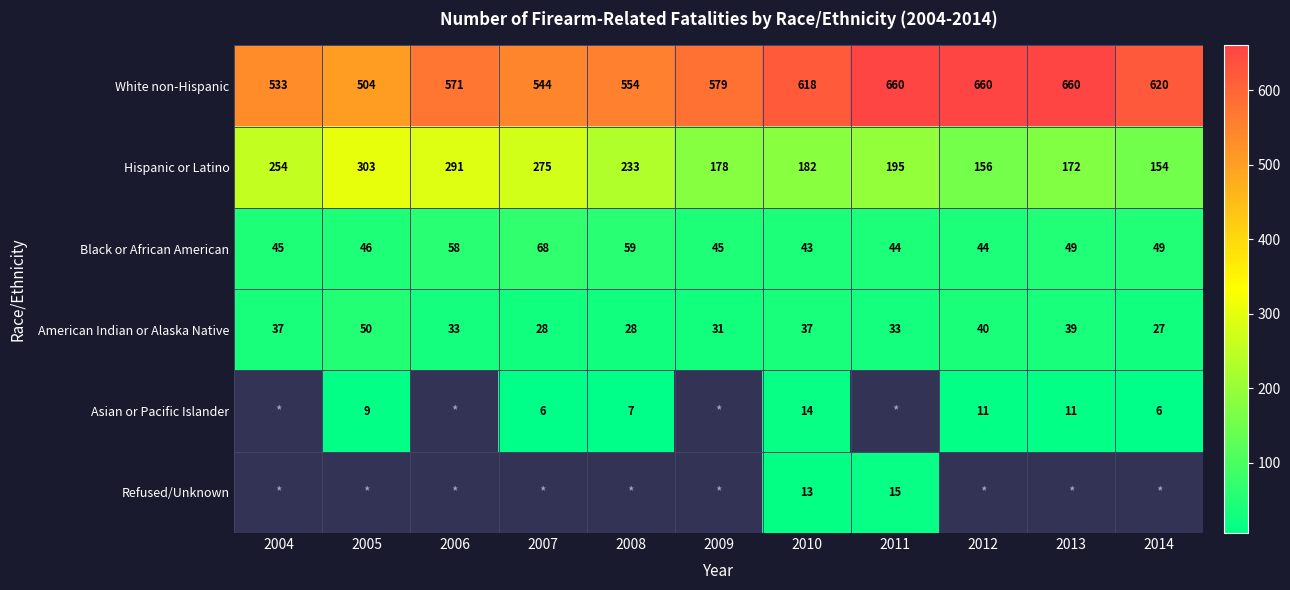

True or false: Asian or Pacific Islander has a value of 11 at 2007.

False